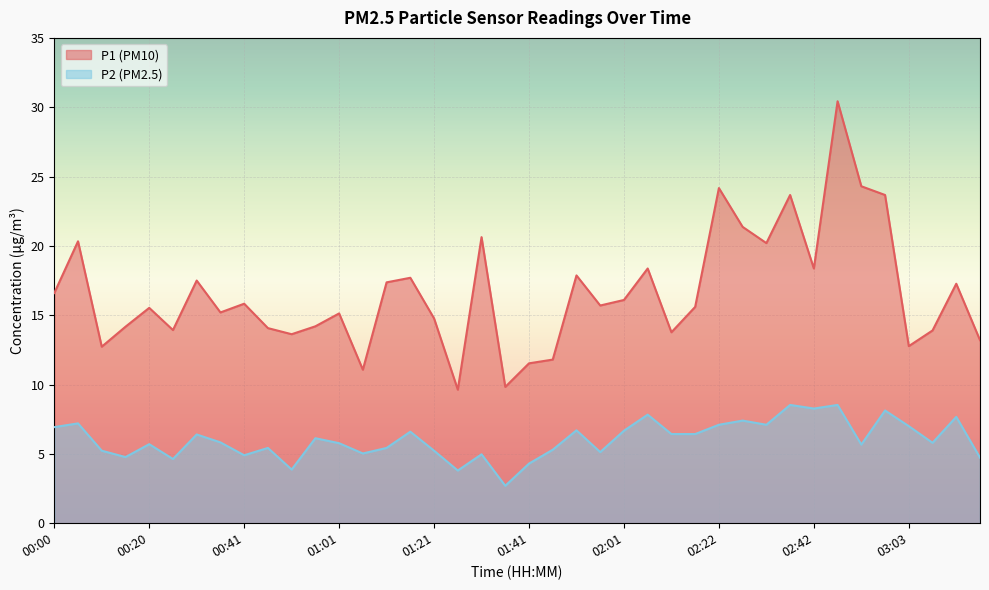

Reading right to left, list all the values displayed in this chart.

P1: 13.2	17.3	13.9	12.8	23.7	24.3	30.4	18.4	23.7	20.2	21.4	24.2	15.6	13.8	18.4	16.1	15.7	17.9	11.8	11.5	9.8	20.6	9.6	14.8	17.7	17.4	11.1	15.1	14.2	13.6	14.1	15.8	15.2	17.5	13.9	15.5	14.2	12.7	20.3	16.6
P2: 4.7	7.7	5.8	7.0	8.1	5.7	8.5	8.3	8.5	7.1	7.4	7.1	6.4	6.4	7.8	6.7	5.1	6.7	5.3	4.3	2.7	5.0	3.8	5.2	6.6	5.4	5.0	5.8	6.1	3.9	5.4	4.9	5.8	6.4	4.6	5.7	4.8	5.2	7.2	6.9